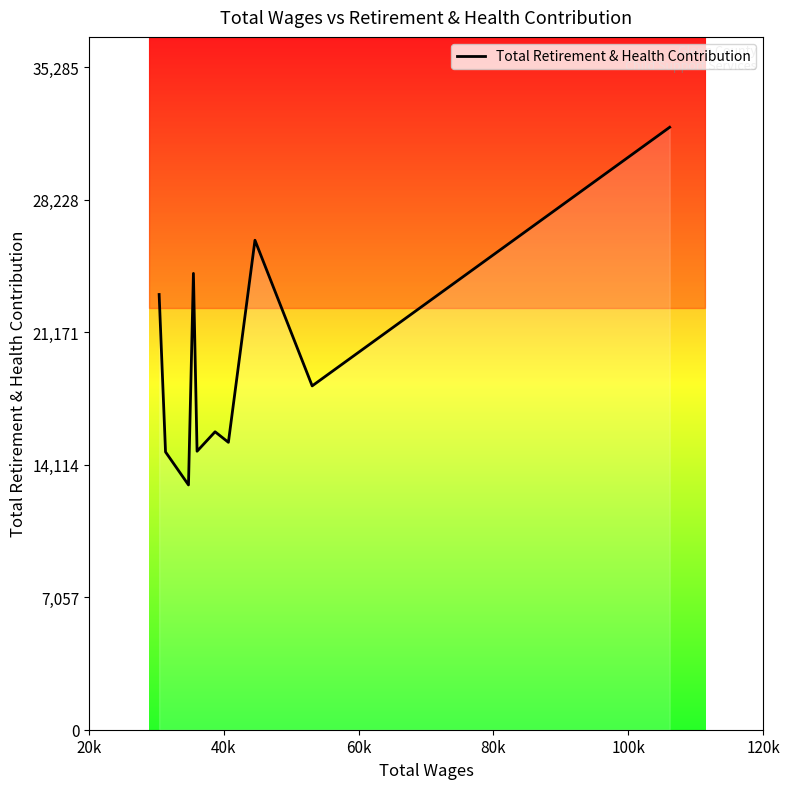

What is the maximum value for Total Retirement & Health Contribution?

32078